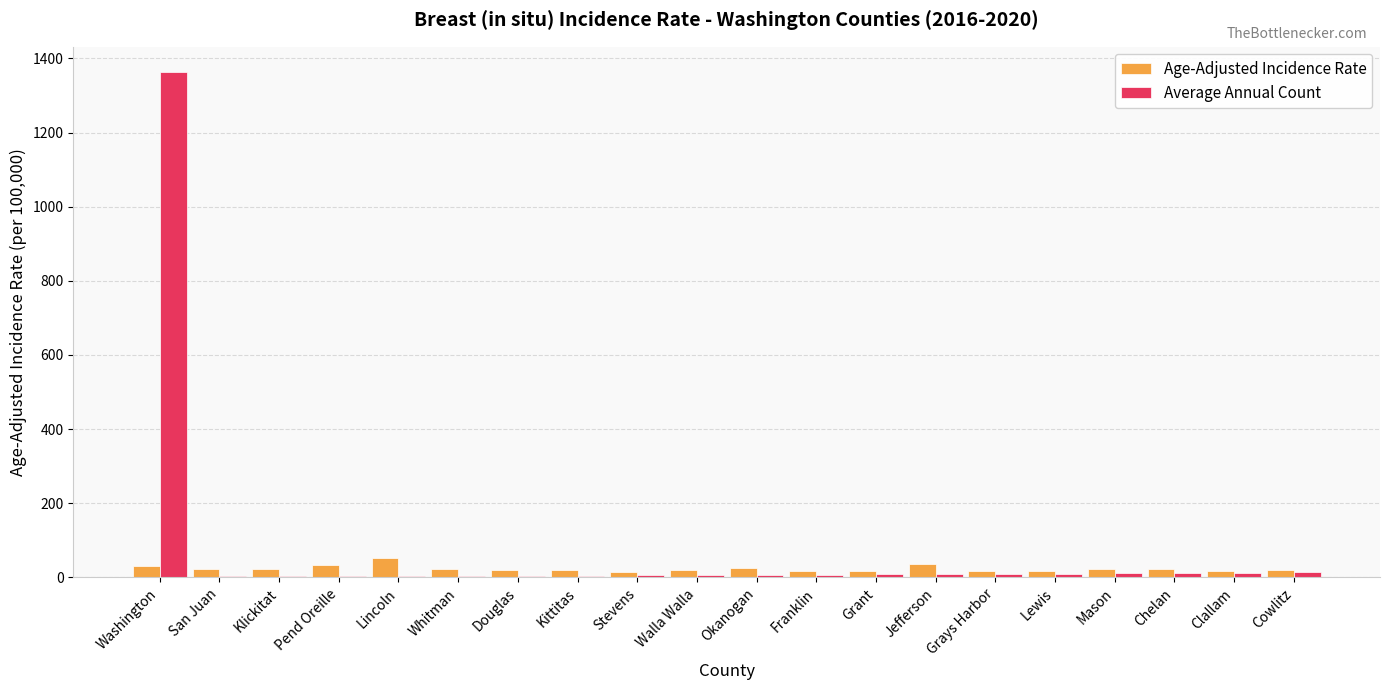

True or false: Age-Adjusted Incidence Rate has a value of 30.7 at Washington.

True